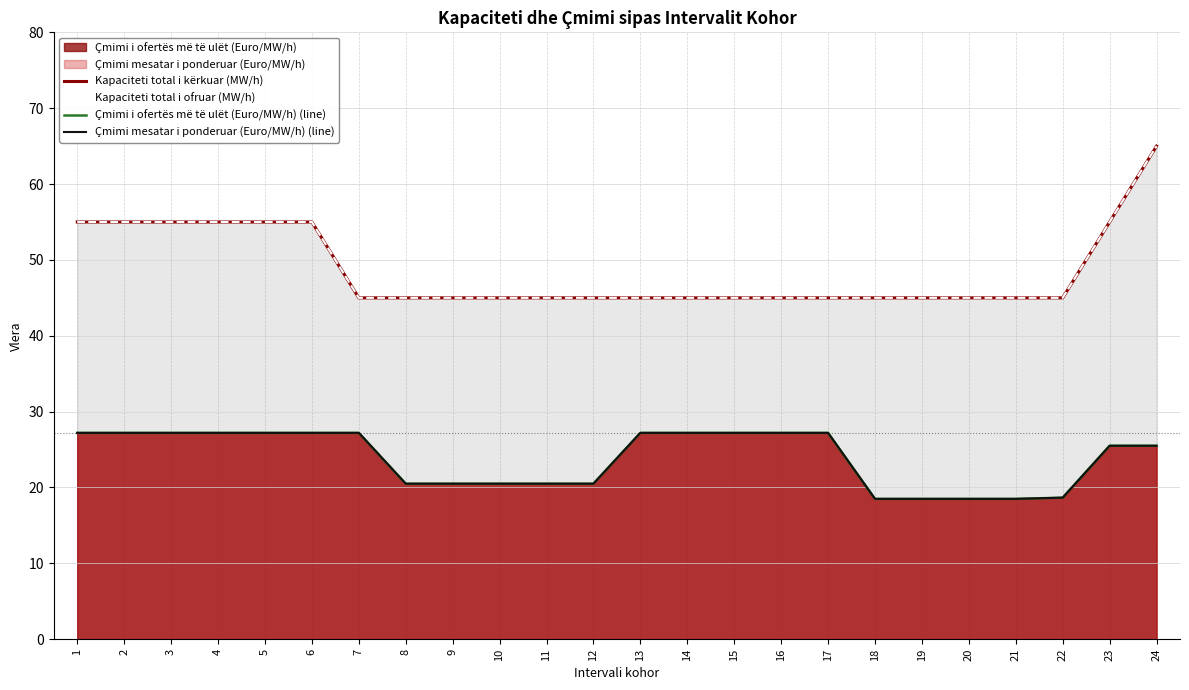

Which series has the largest total across all categories?

Kapaciteti total i kërkuar (MW/h)